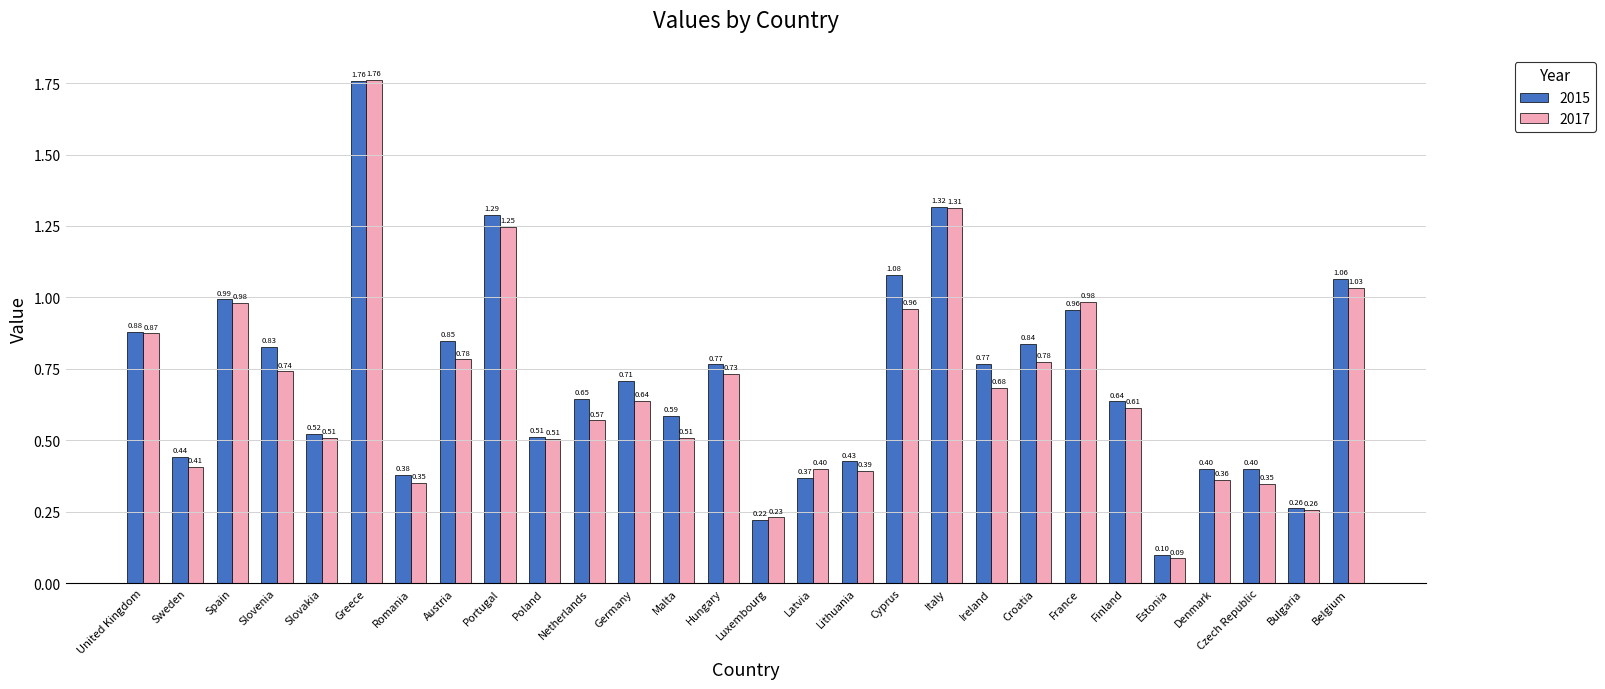

Is the value of 2015 at Portugal greater than the value of 2017 at Denmark?

Yes